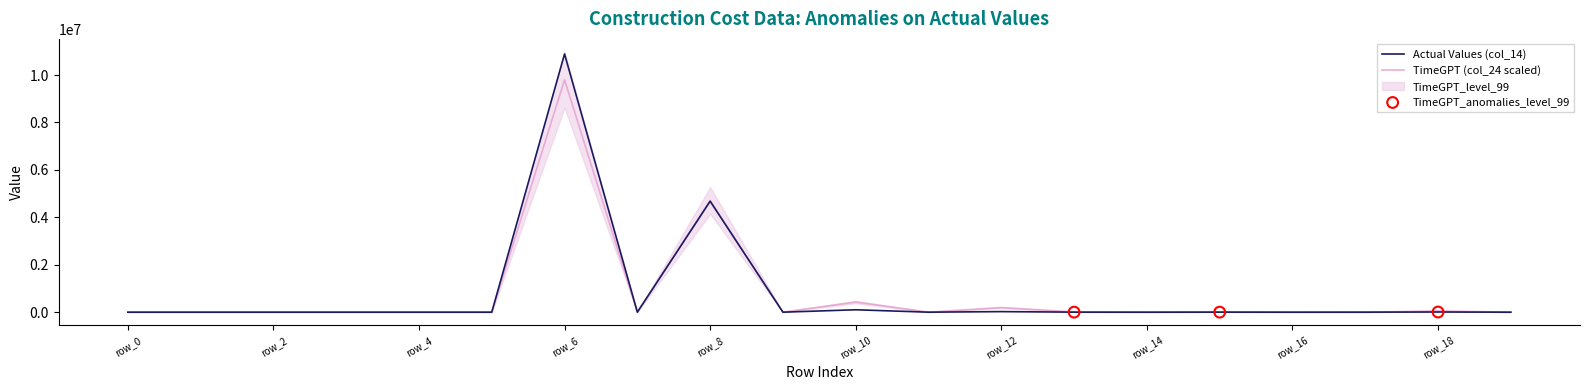

Which series reaches the maximum Y coordinate?

col_14